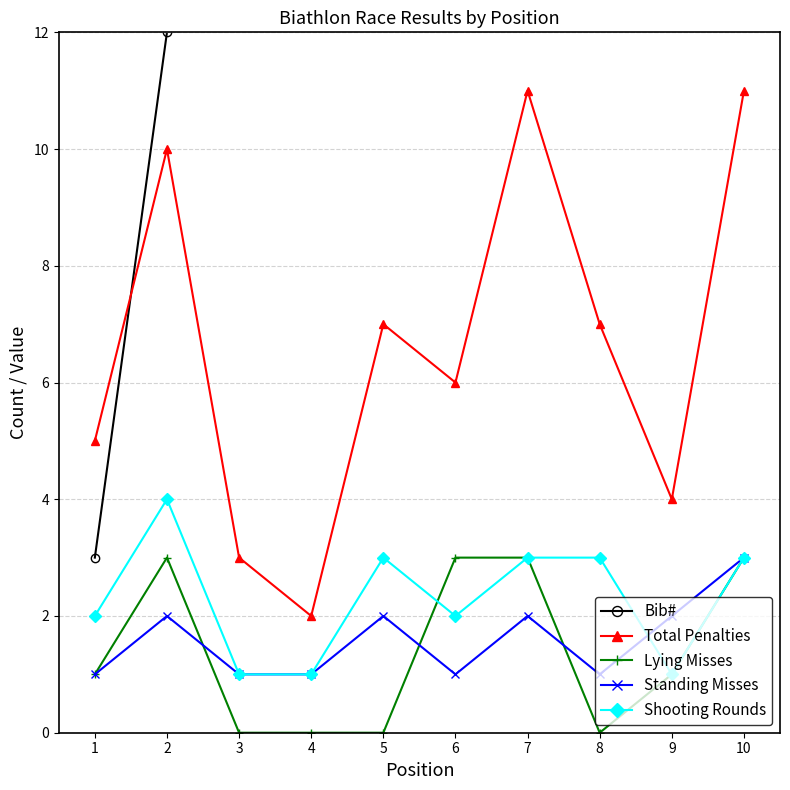

What is the value of the Bib# point at the 10th from the left?

45